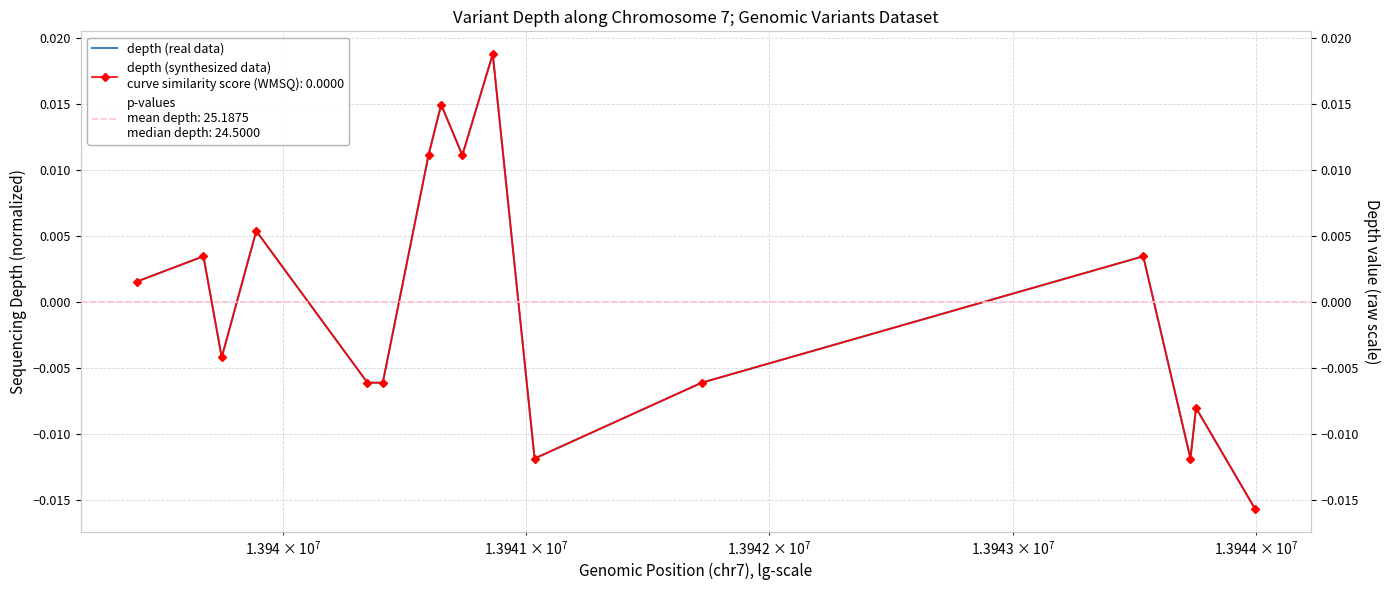

True or false: there are more than 0 points higher than both neighbors.

True